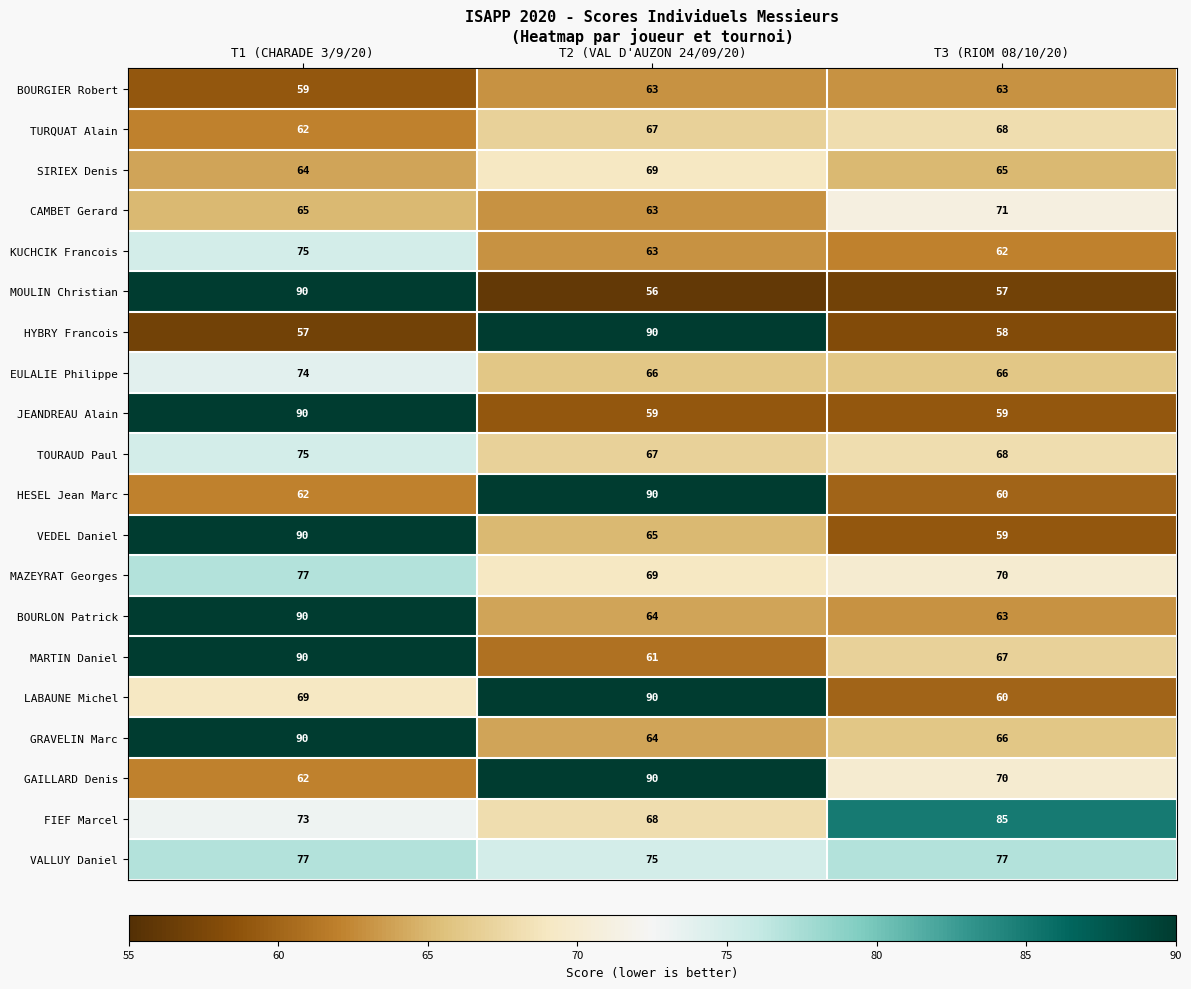

Between T2 (VAL D'AUZON 24/09/20) and T3 (RIOM 08/10/20), which series saw the biggest shift?

HYBRY Francois